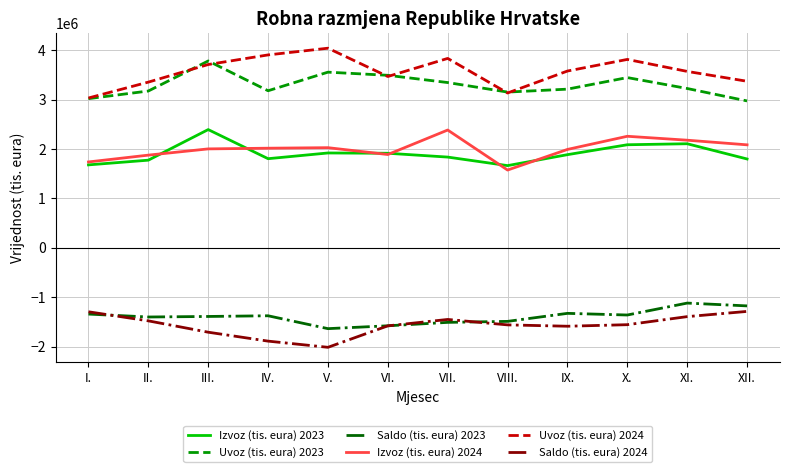

The value of Saldo (tis. eura) 2023 at XI. is -421982. True or false?

False